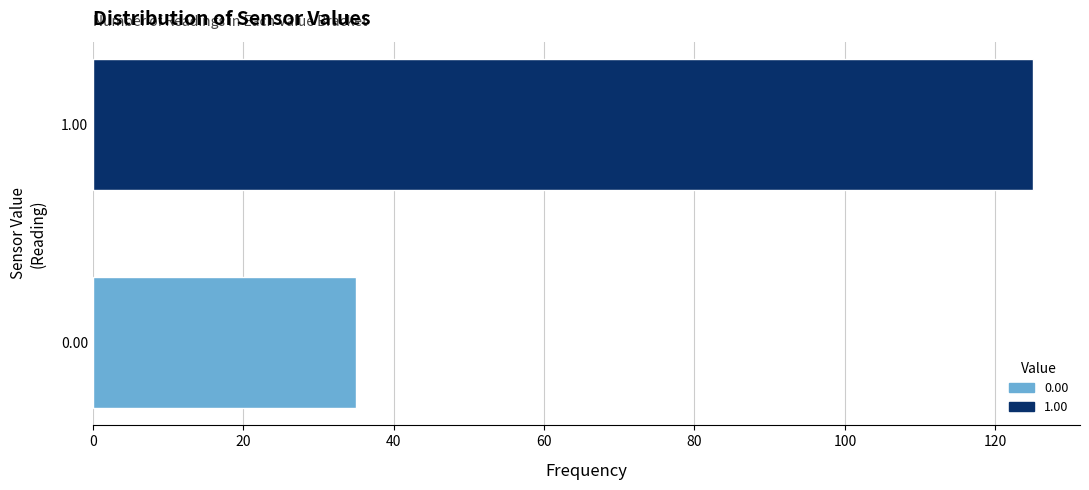

Reading bottom to top, transcribe all the data shown in this chart.

0.00=35	1.00=125